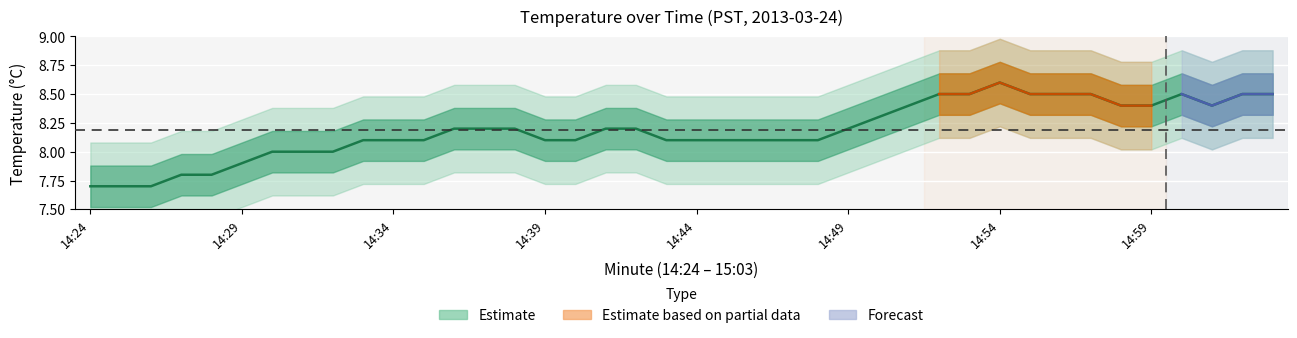

Which category has the lowest value across all series?

14:24